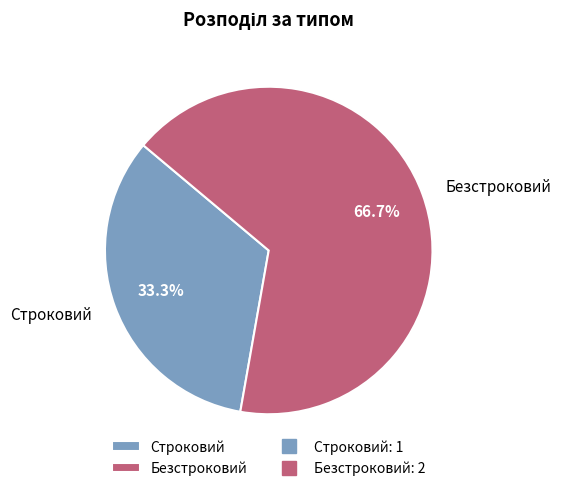

Between Безстроковий and Строковий, which is larger?

Безстроковий